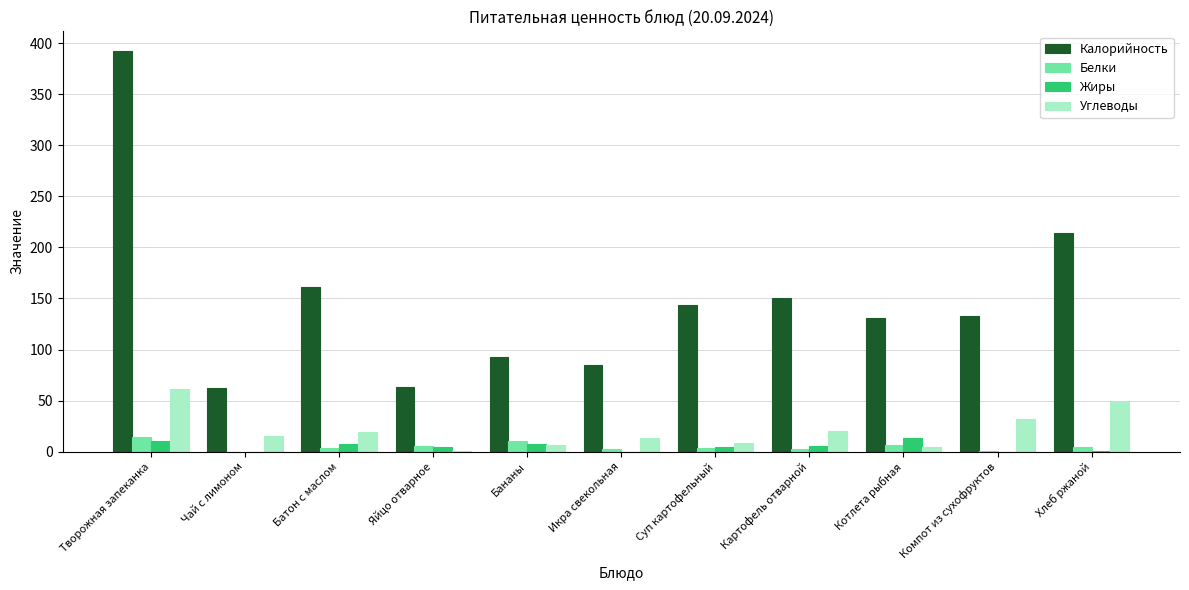

What is the sum of the Жиры values at Хлеб ржаной and Котлета рыбная?

14.0